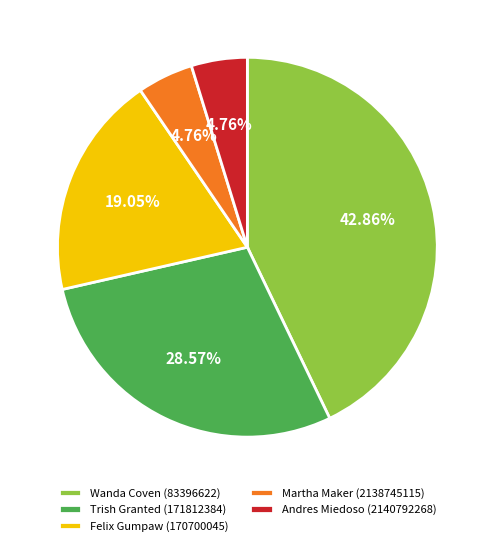

Do Andres Miedoso (2140792268) and Trish Granted (171812384) together represent more than half of the pie?

No